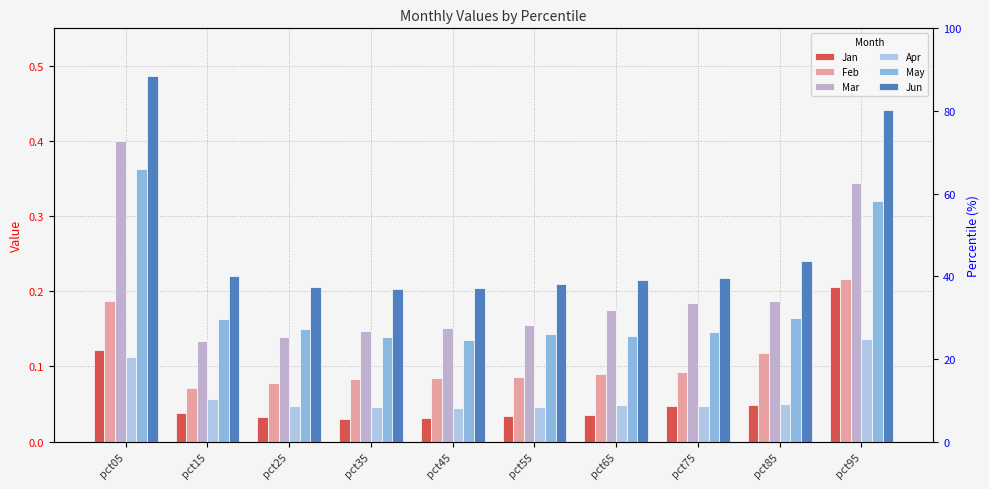

How many Apr values are between 0 and 1?

10